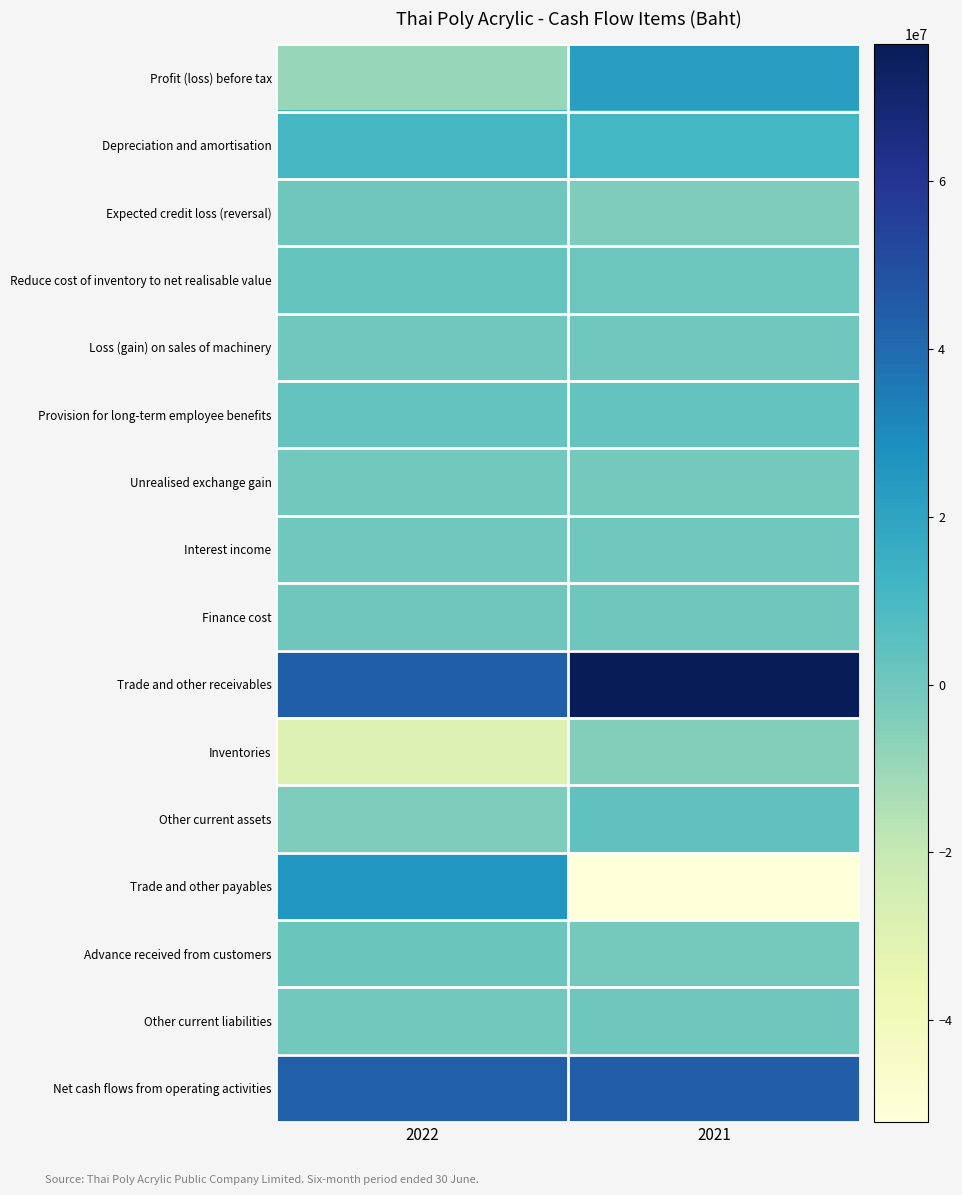

How many distinct data groups are displayed?

16